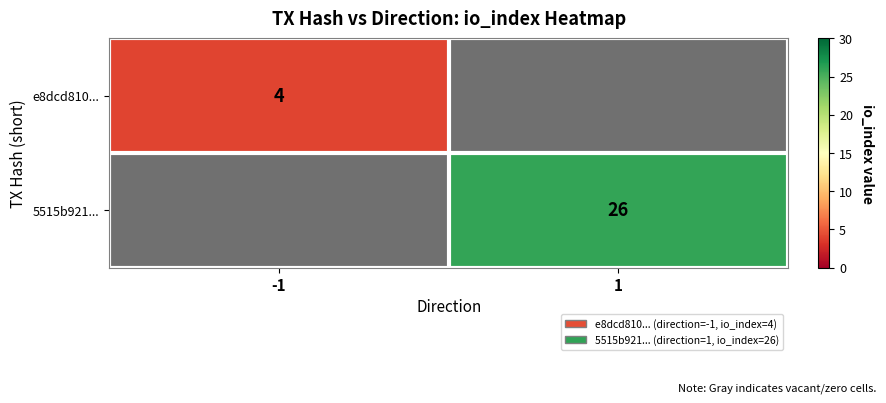

Is it true that e8dcd810... equals 4 at -1?

True